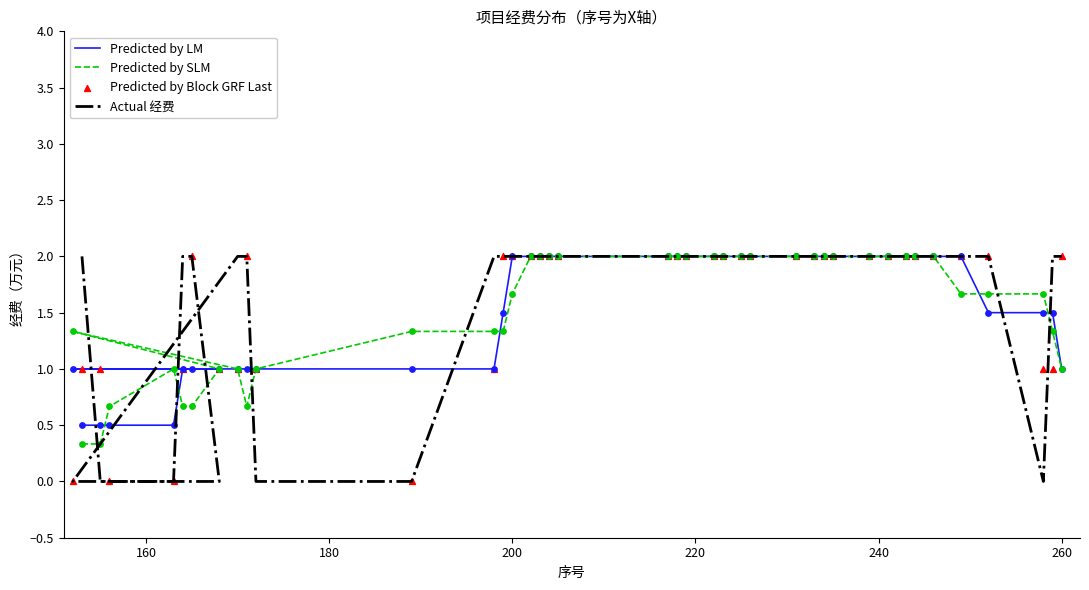

Which series reaches the maximum Y coordinate?

Predicted by LM